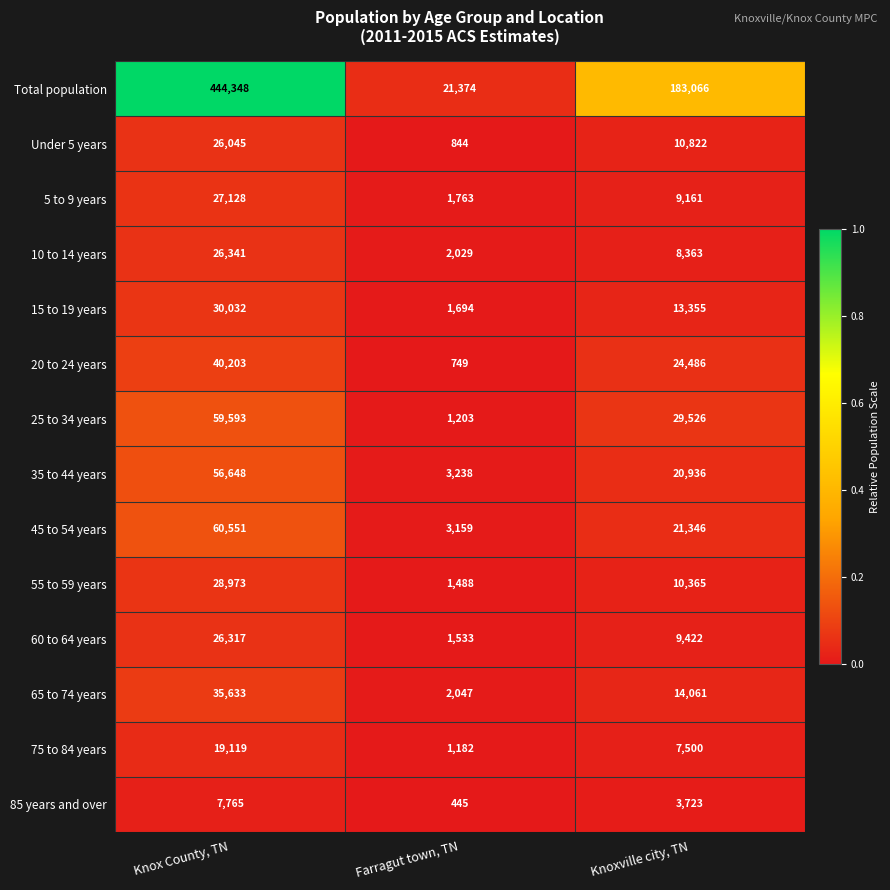

Count the 35 to 44 years values in the range 3238 to 56648.

3